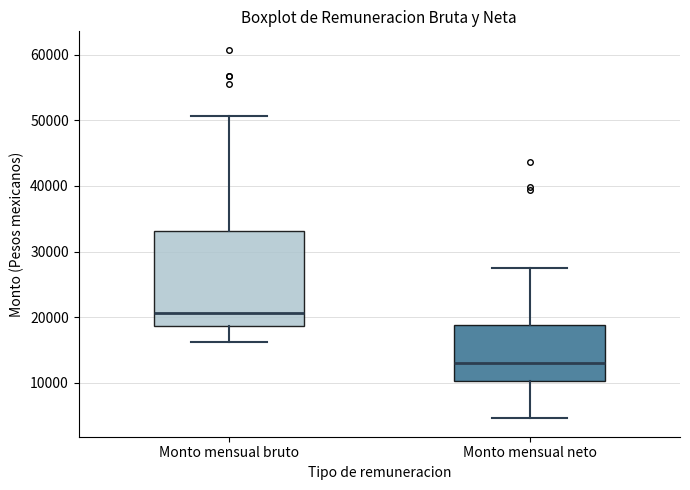

Which box's median line is the lowest?

Monto mensual neto